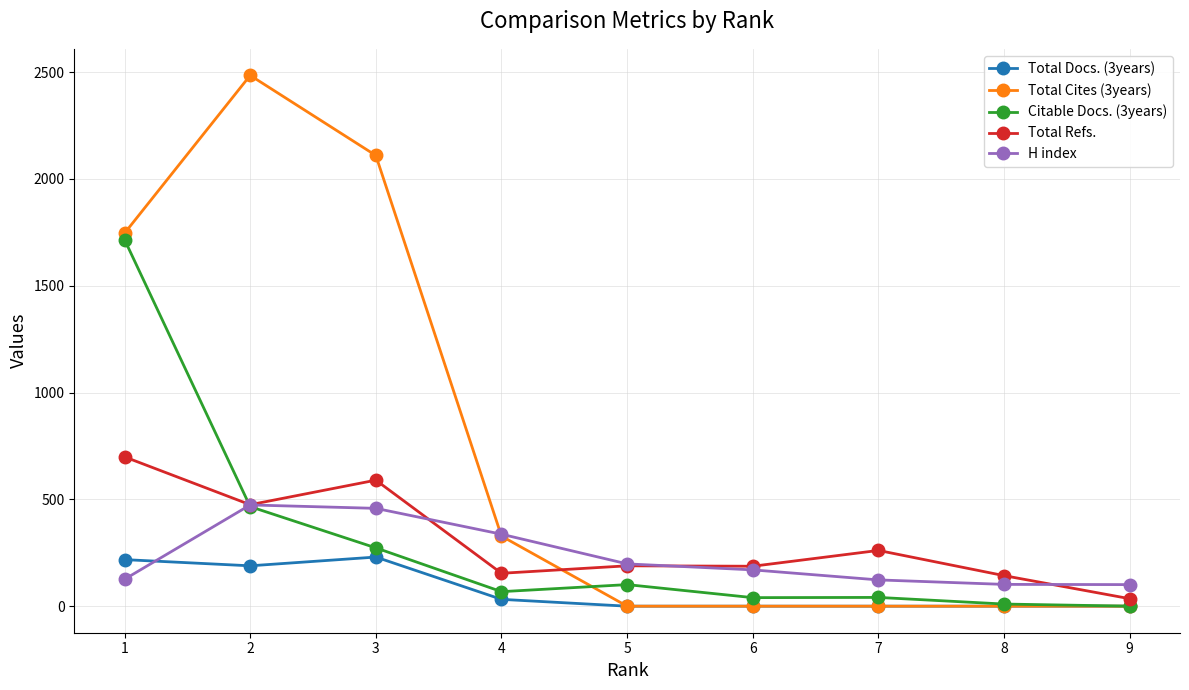

What is the difference between the Total Refs. values at 3 and 2?

115